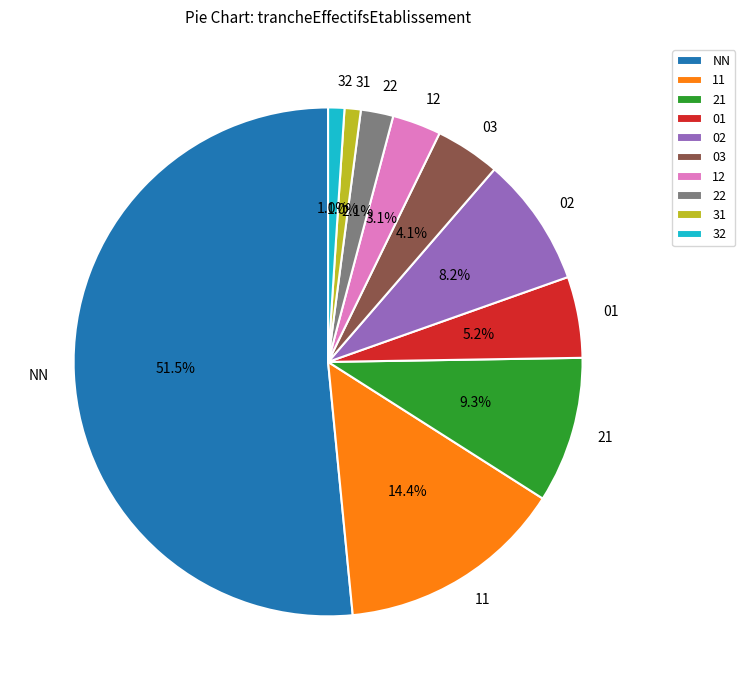

Combined, do 02 and 21 account for over 50%?

No